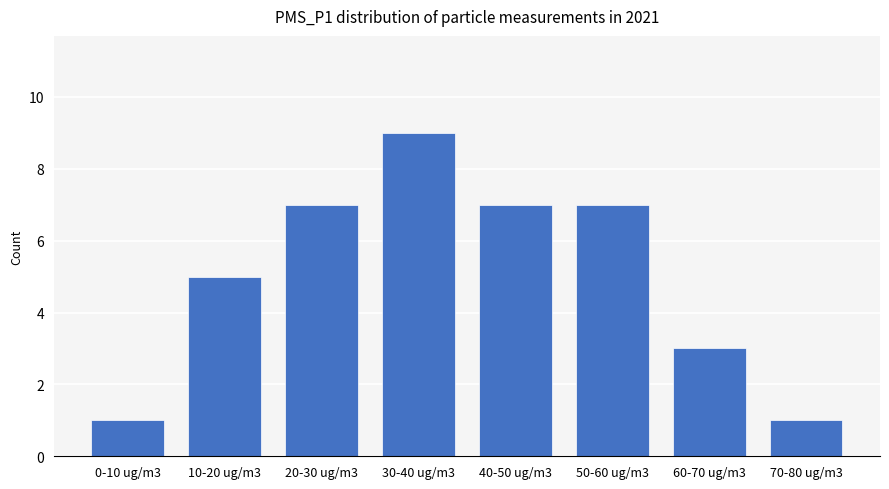

The value at 70-80 ug/m3 is 1. True or false?

True